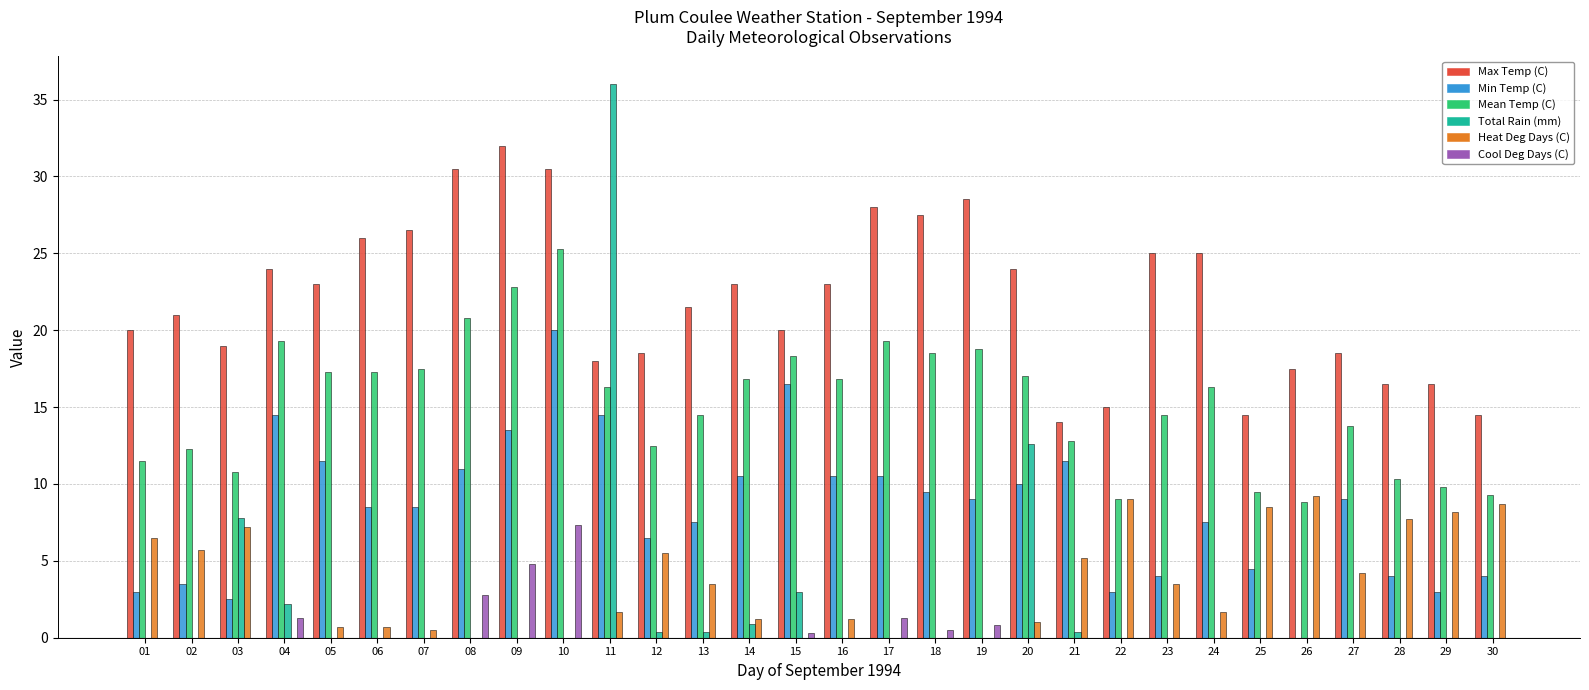

What is the sum of all Cool Deg Days (C) values?

19.1